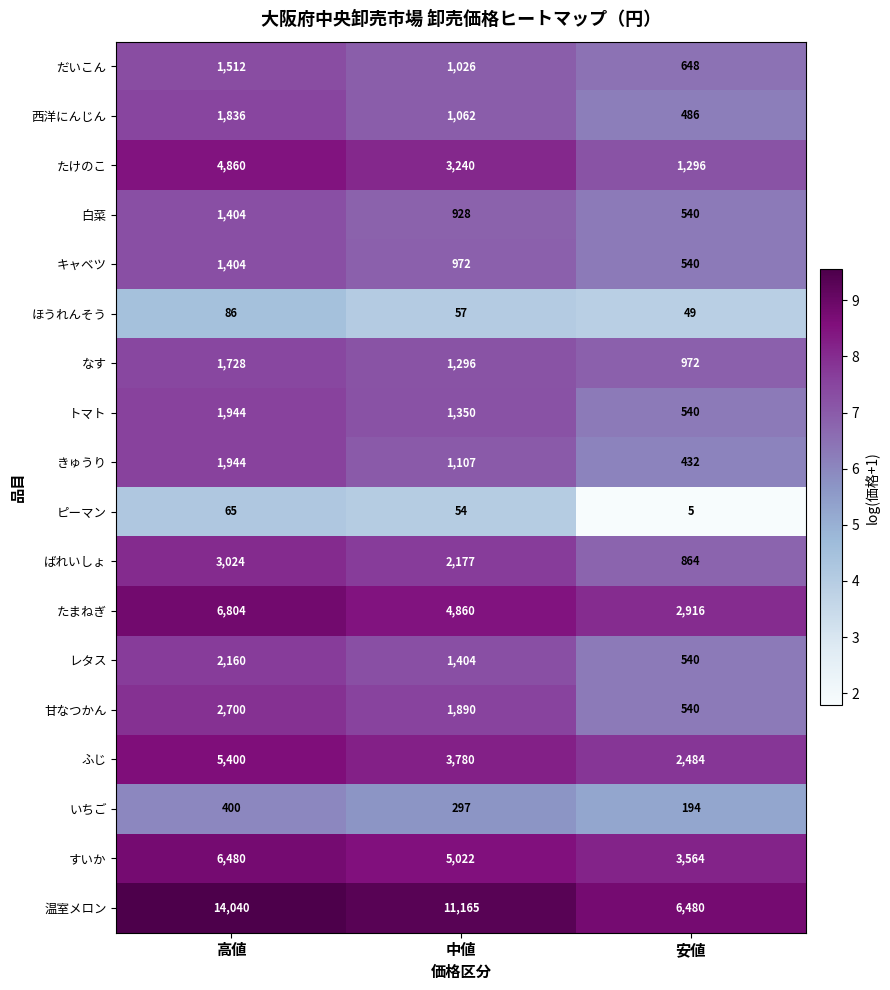

Is it true that なす equals 972 at 安値?

True